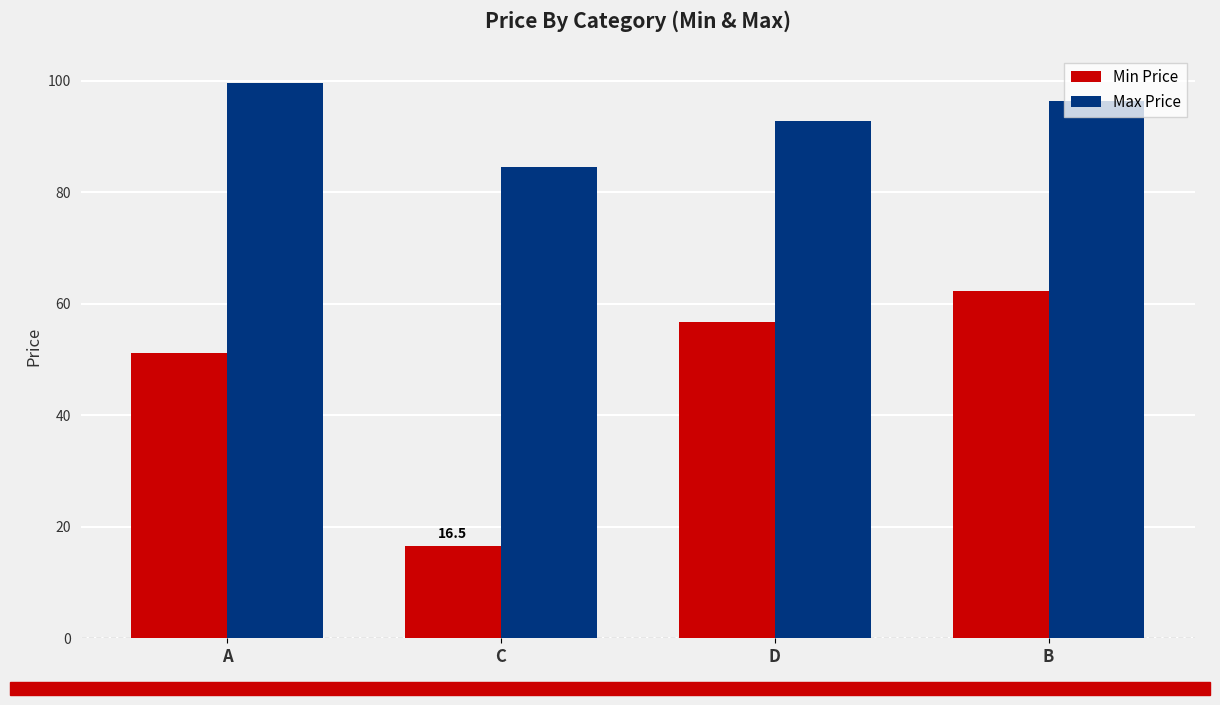

What is the sum of all Min Price values?

186.8